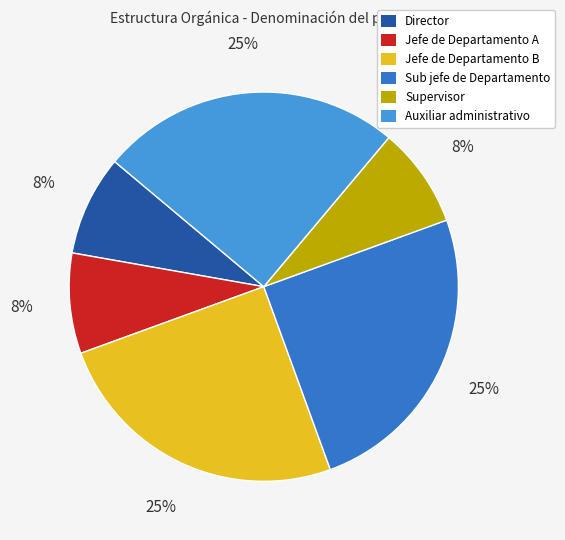

Does any single category account for the majority?

No